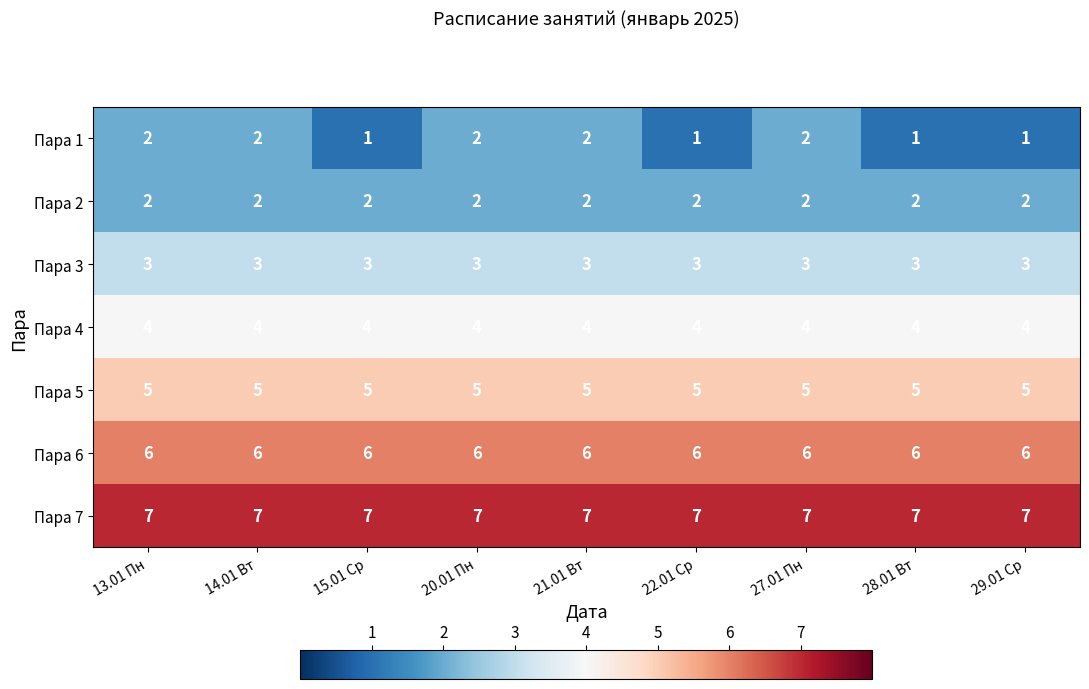

What is the sum of all Пара 2 values?

18